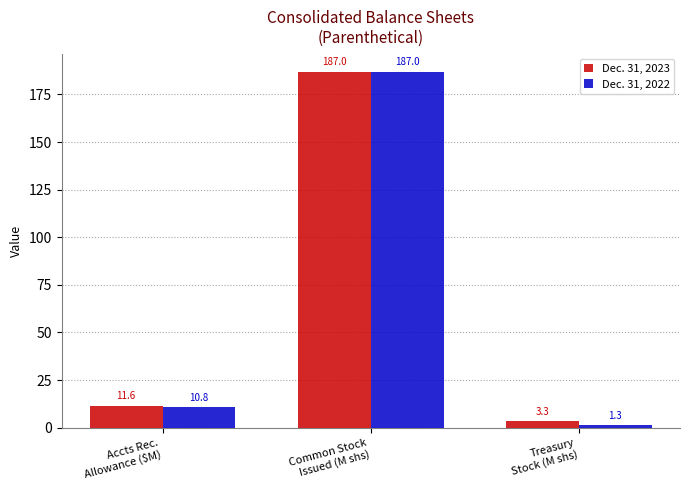

Reading left to right, extract all data points from this chart.

Dec. 31, 2023: 11.6	187.0	3.3
Dec. 31, 2022: 10.8	187.0	1.3